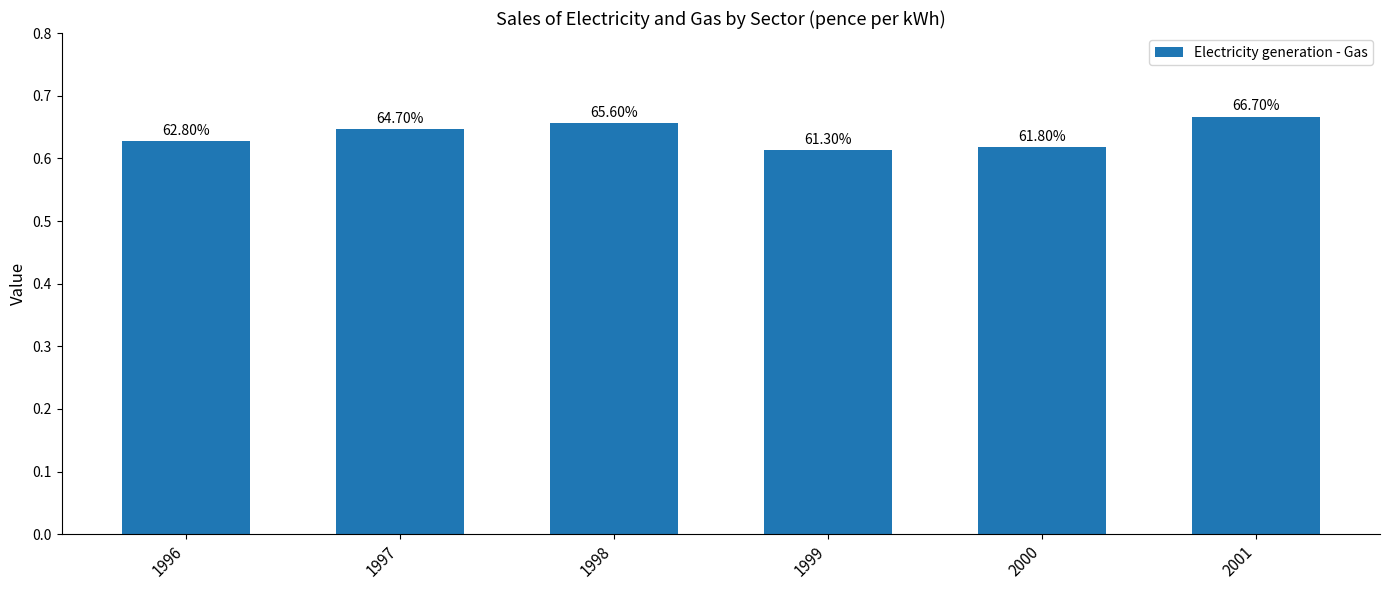

Which category has the lowest value across all series?

1999